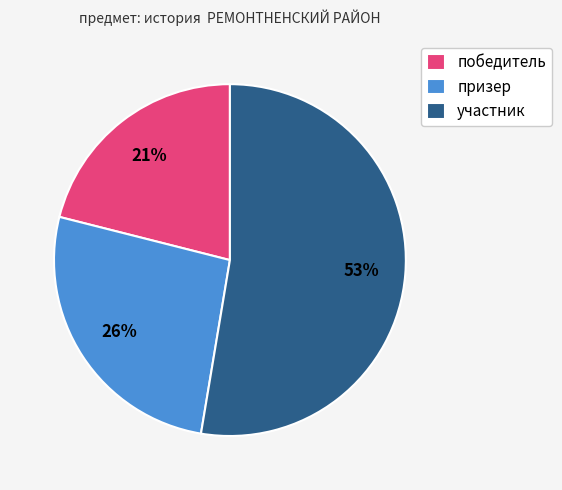

Is there a majority slice in this chart?

Yes